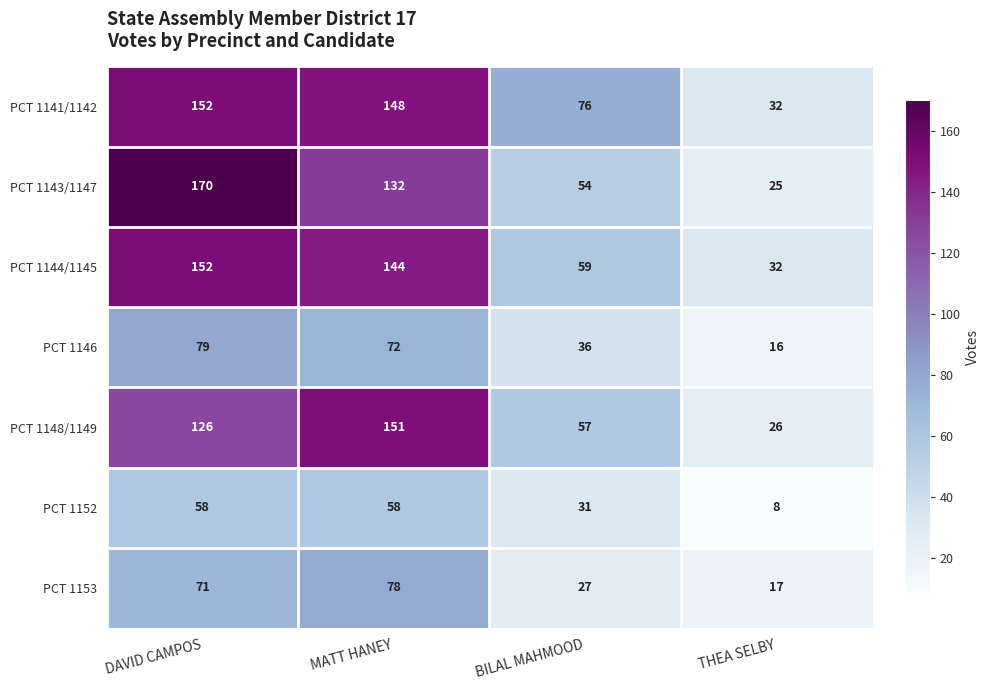

Rank the categories by PCT 1144/1145 value from highest to lowest.

DAVID CAMPOS, MATT HANEY, BILAL MAHMOOD, THEA SELBY